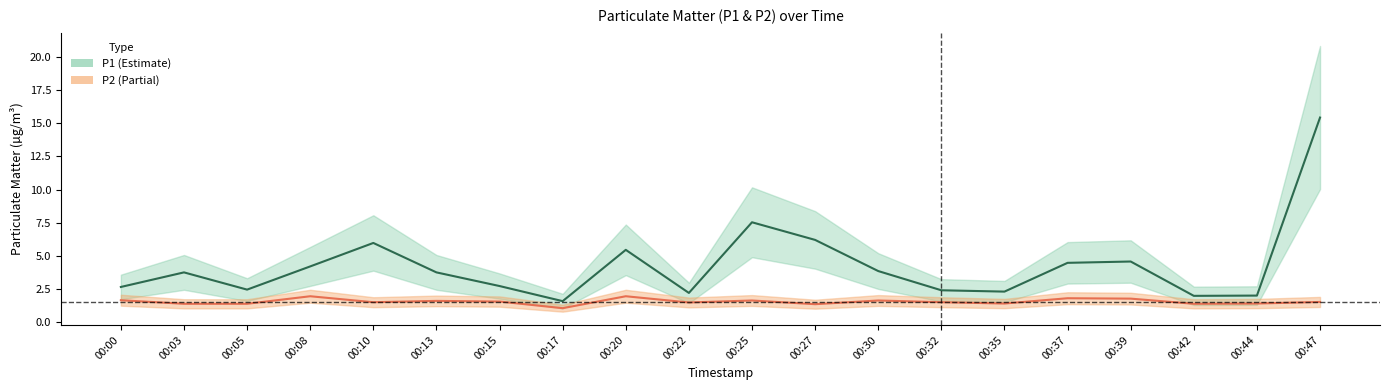

What is the average value of the P2 series?

1.5